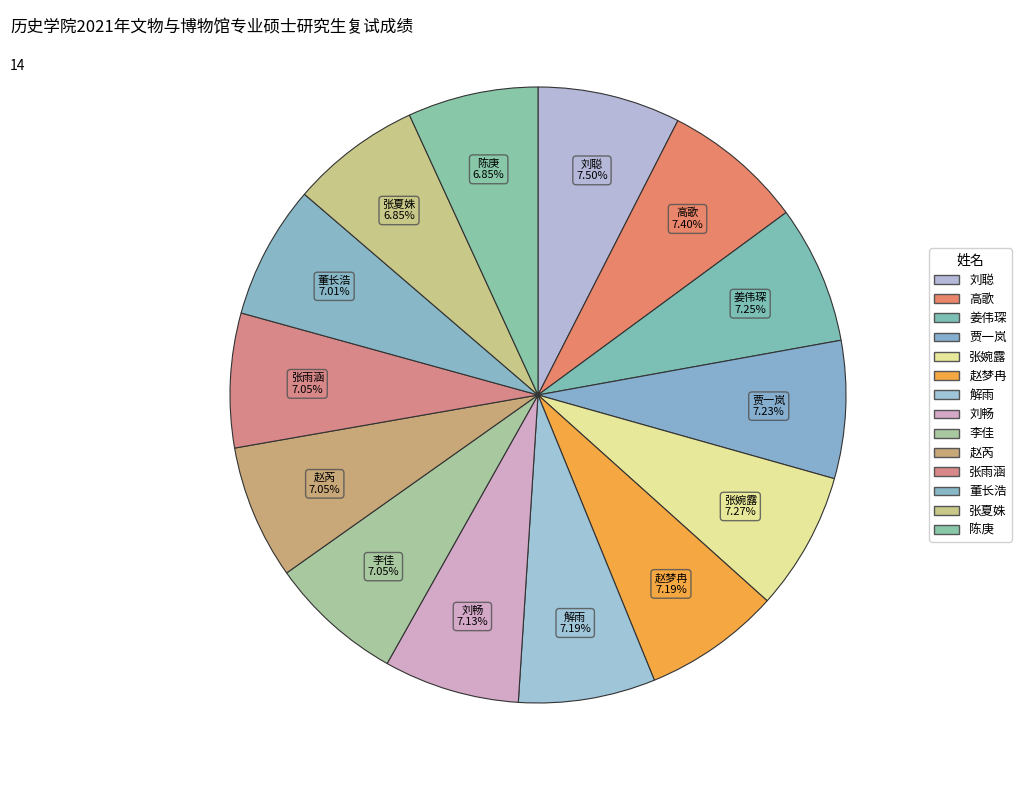

To the nearest percent, what portion does 张雨涵 represent?

7%